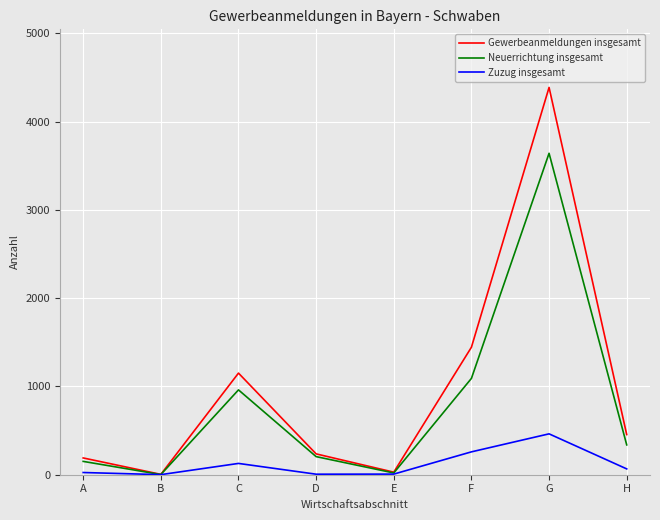

Which series changed the most between A and E?

Gewerbeanmeldungen insgesamt